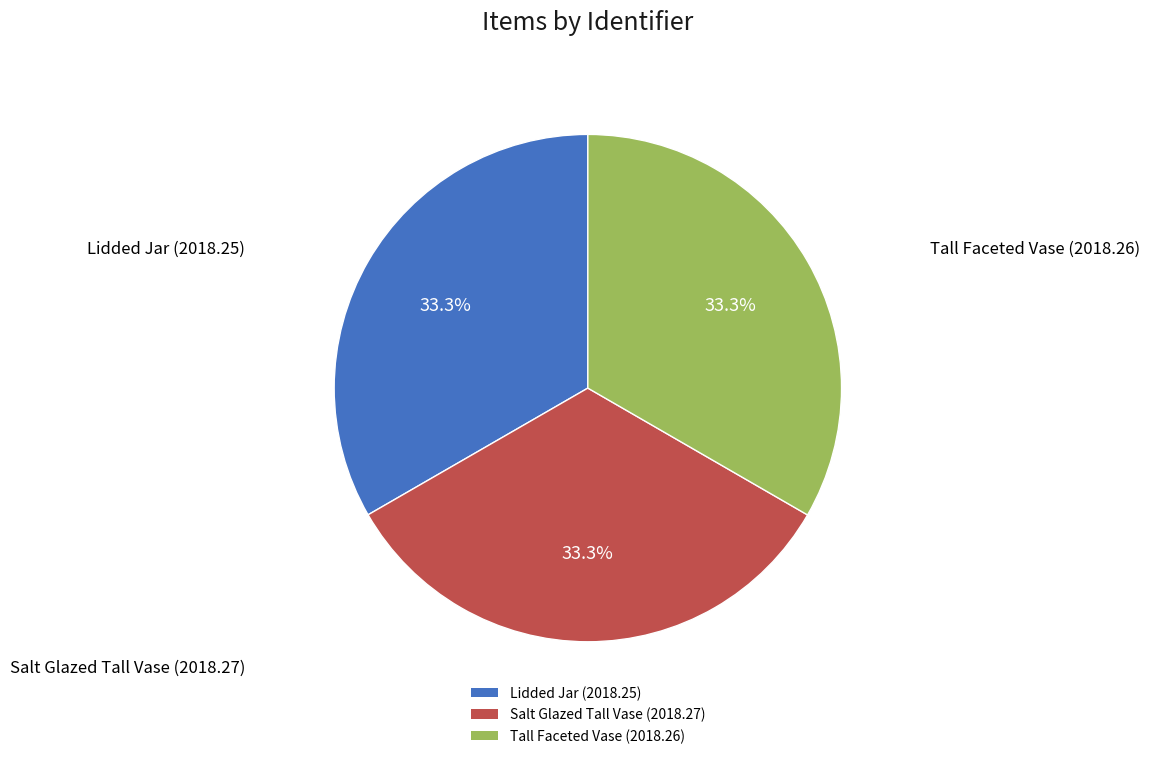

Count the number of slices in the pie.

3